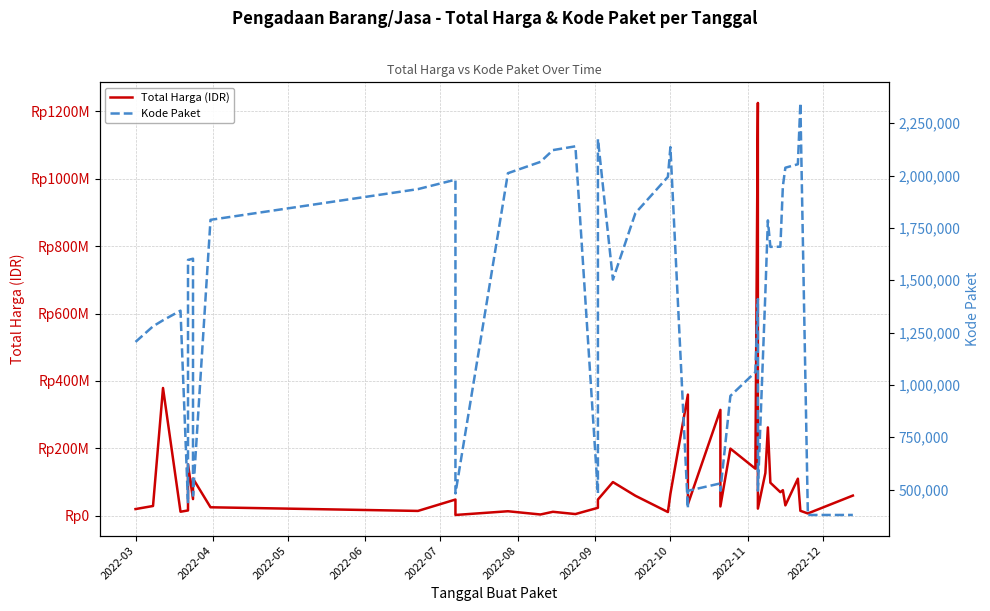

How many lines are shown in the chart?

2